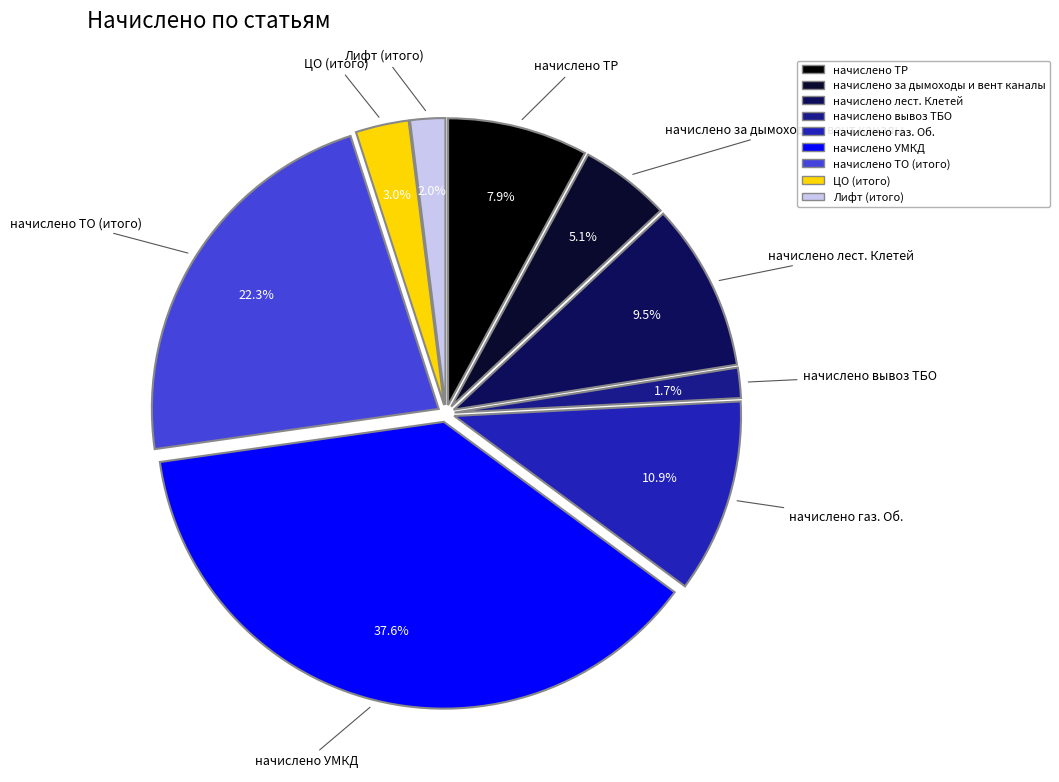

What percentage is NOT represented by начислено лест. Клетей?

90.5%